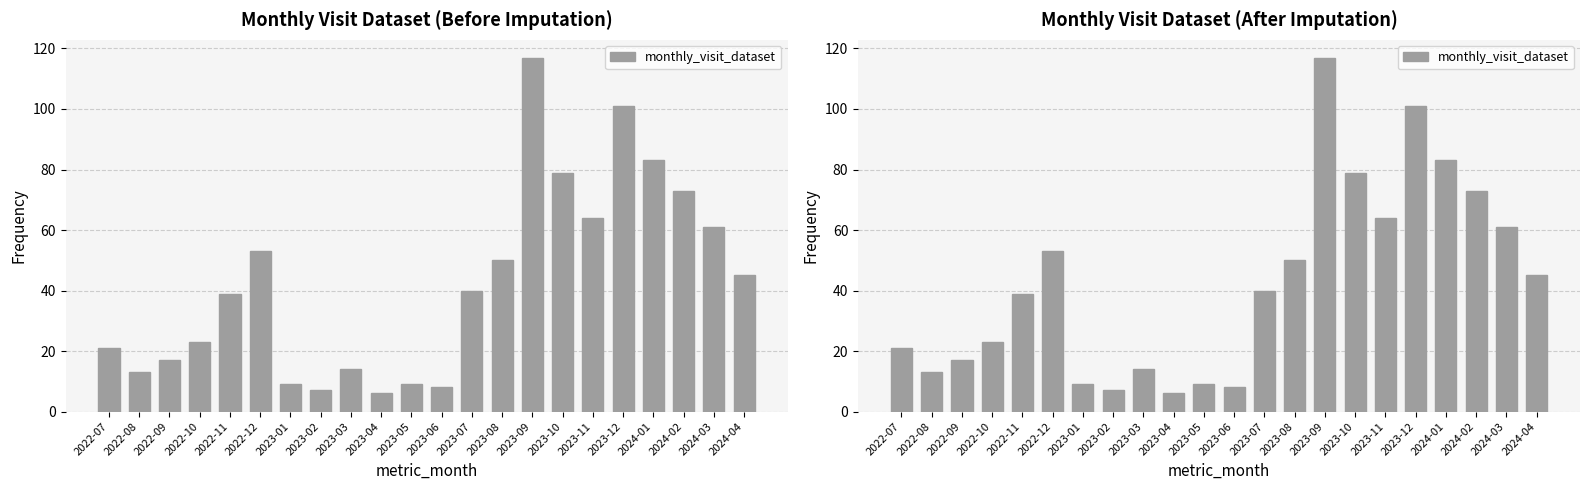

What is the label of the 11th bar from the right?

2023-06